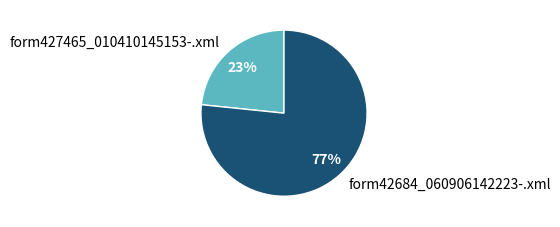

What is the majority slice?

form42684_060906142223-.xml